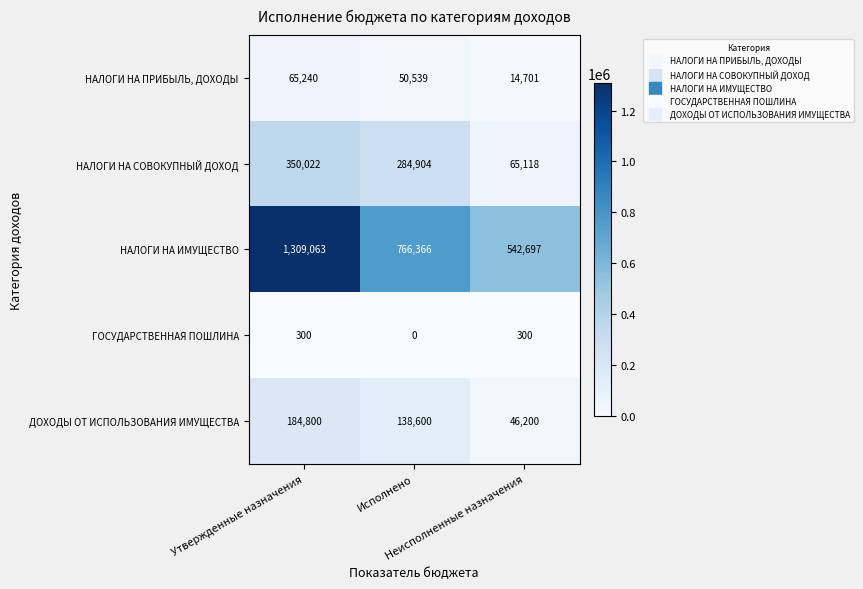

What is the lowest value of the НАЛОГИ НА ИМУЩЕСТВО series?

542697